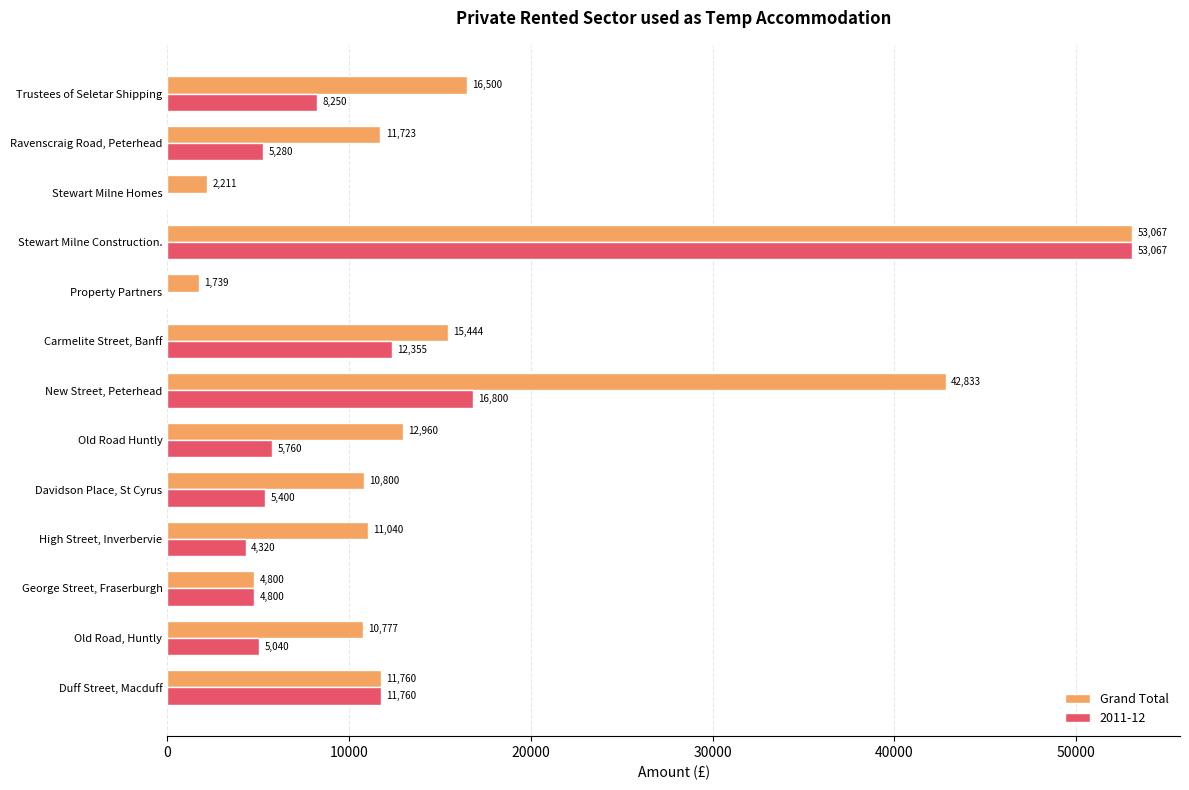

At which label does Grand Total reach its peak?

Stewart Milne Construction.